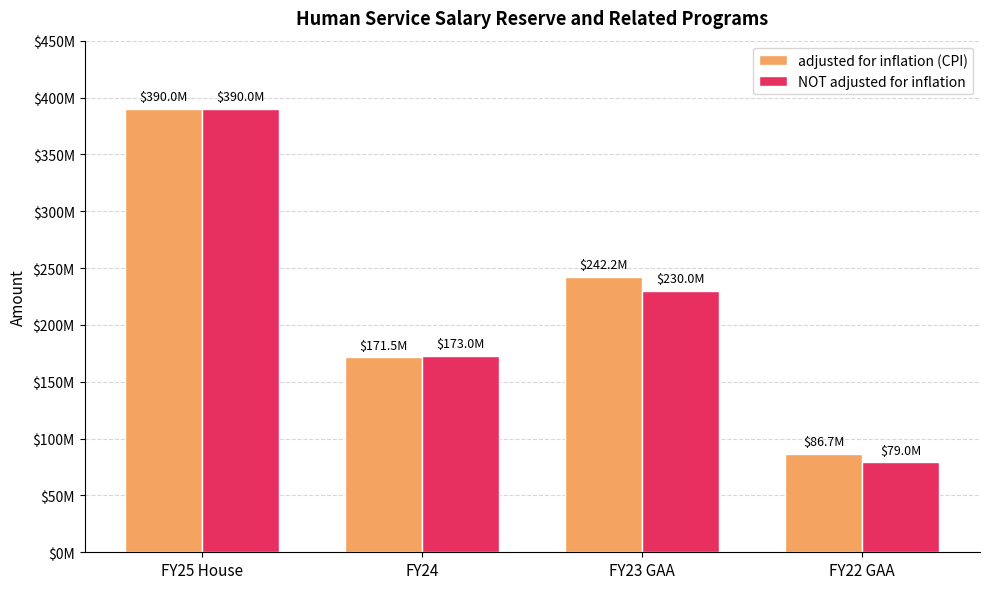

At which category is the sum across all series the highest?

FY25 House